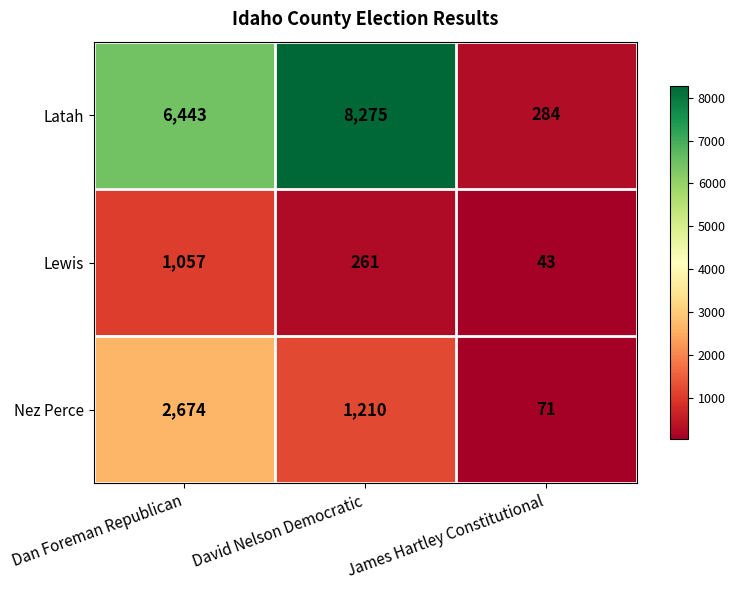

At which category is the sum across all series the highest?

Dan Foreman Republican